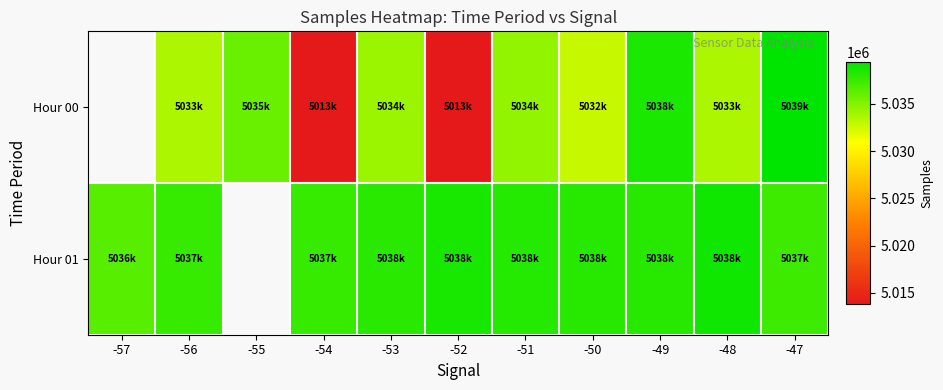

Rank the series by their average value, from lowest to highest.

Hour 00, Hour 01